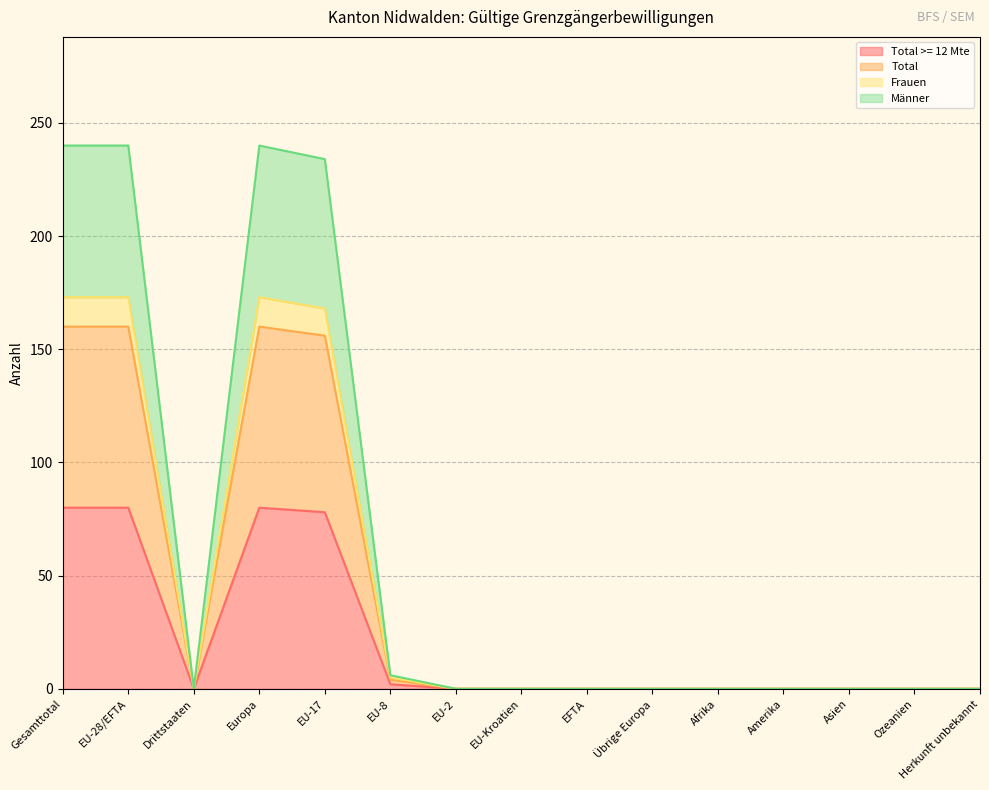

Which category has the lowest value in the Total >= 12 Mte series?

Drittstaaten